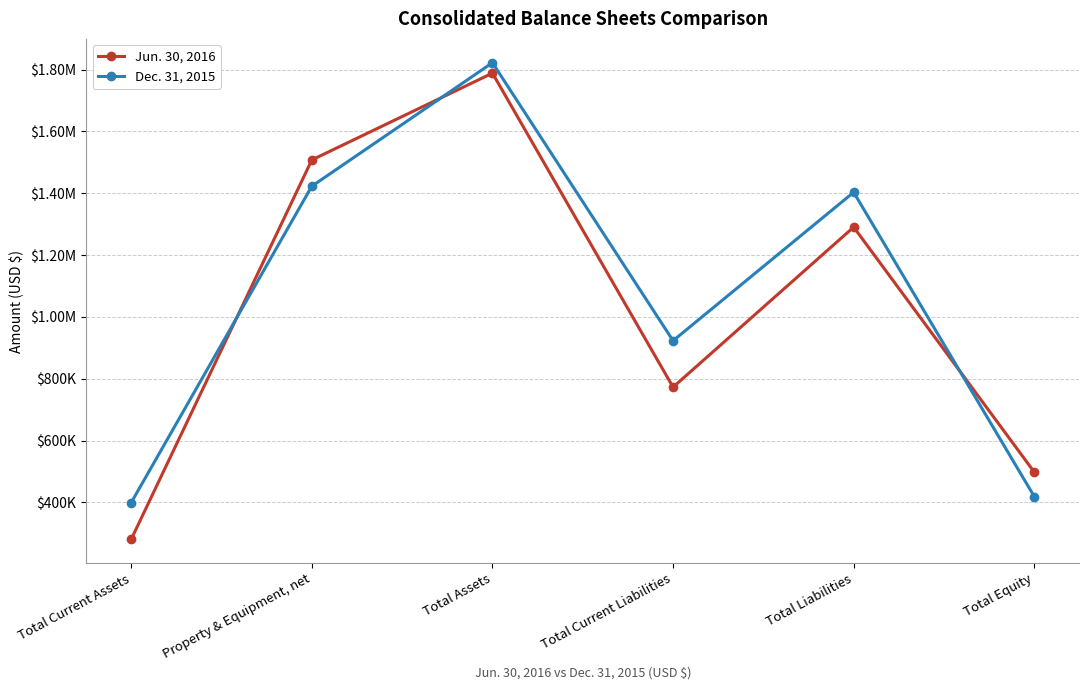

What are all the series names shown in the legend?

Jun. 30, 2016, Dec. 31, 2015